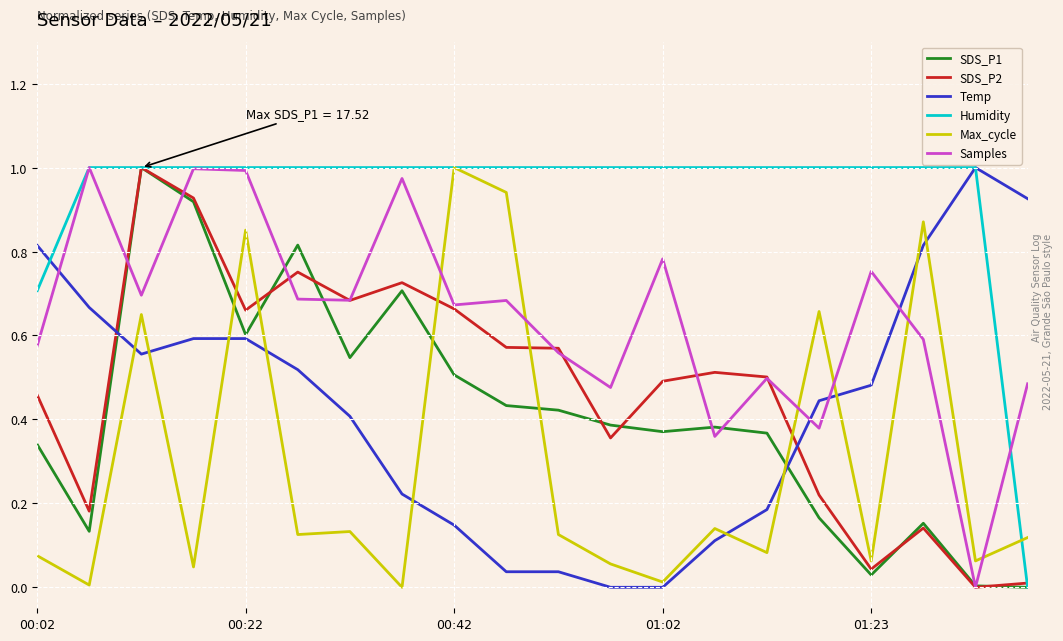

After their last crossing, which series has the higher values: Max_cycle or Samples?

Samples